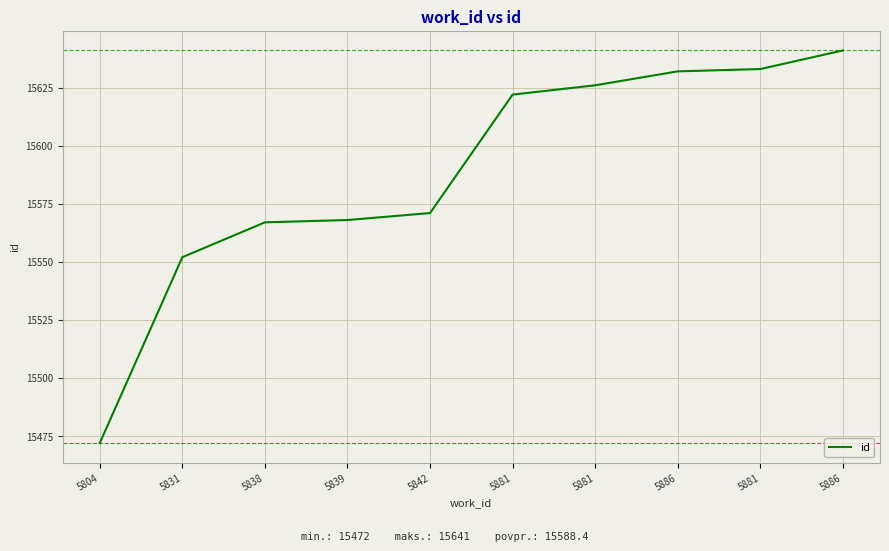

What value does the data have at 5886, to the nearest 5?

15640